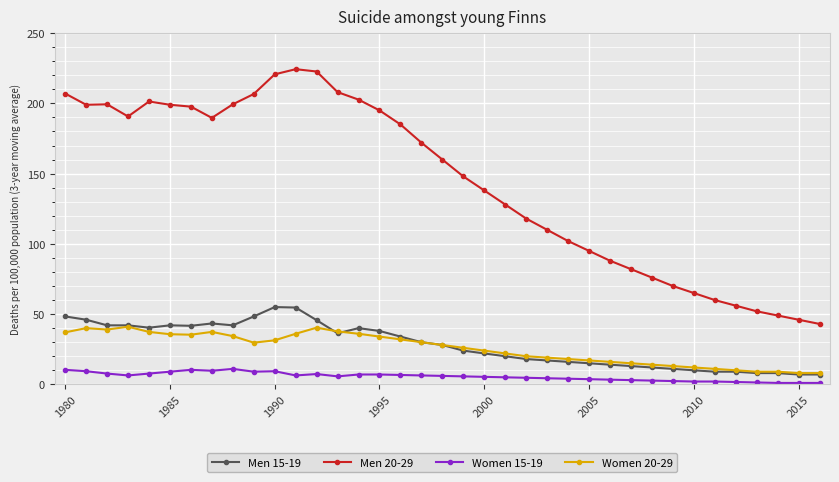

What is the lowest value of the Women 15-19 series?

1.0